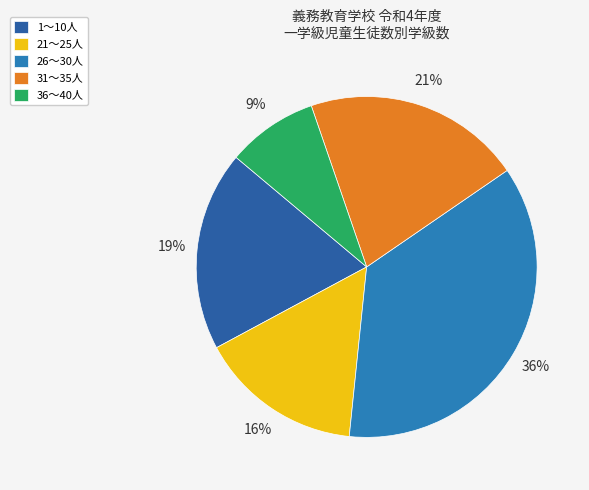

Rank the categories by value from lowest to highest.

36～40人, 21～25人, 1～10人, 31～35人, 26～30人